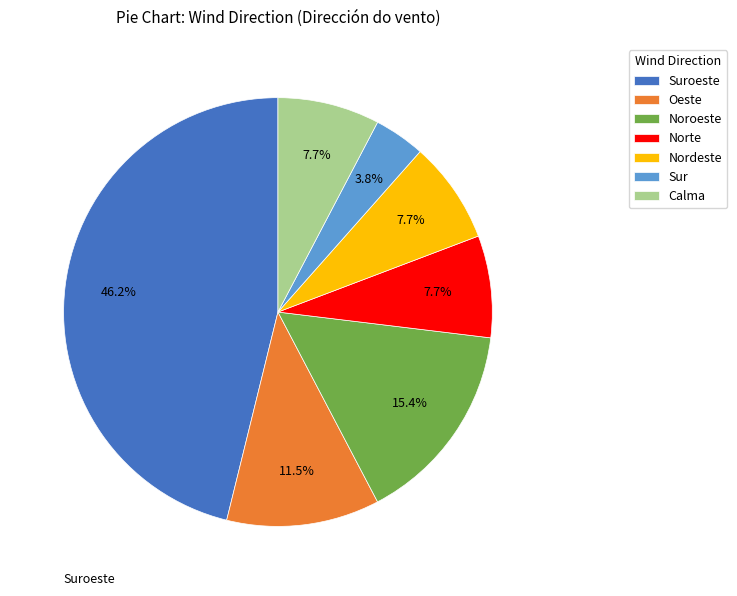

What is the ratio of the value at Norte to the value at Nordeste?

1.0